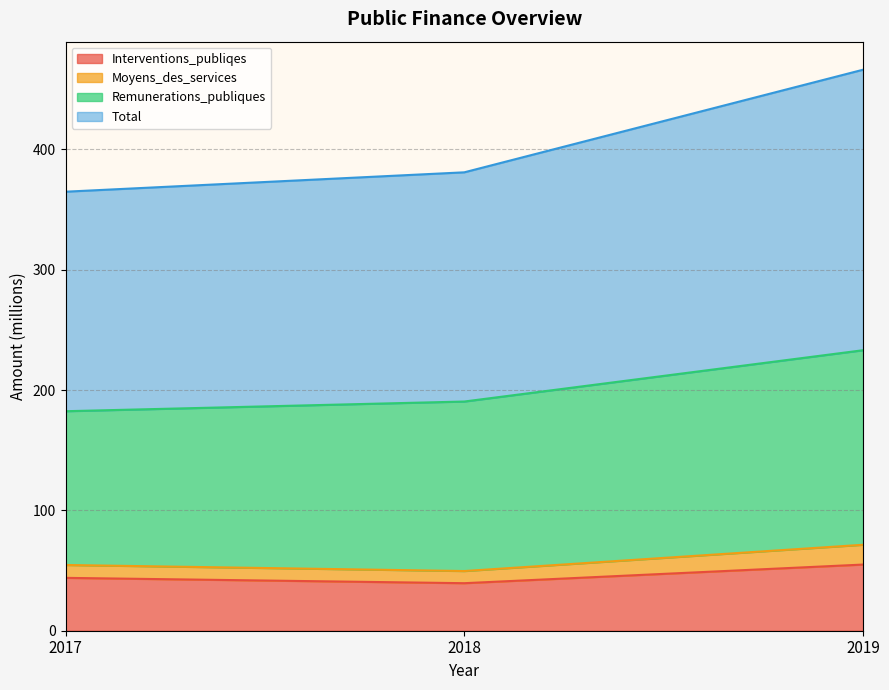

Is it true that Interventions_publiqes equals 55.0 at 2019?

True